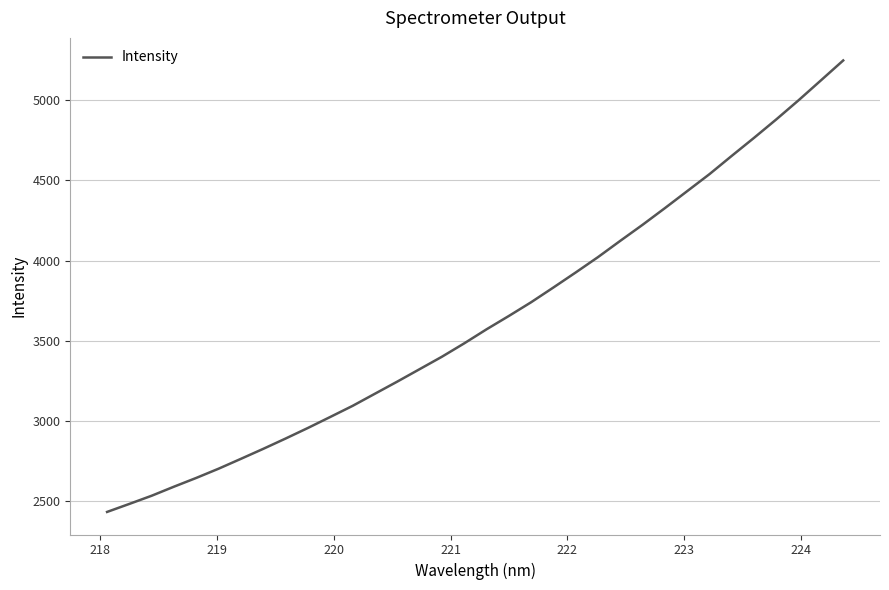

What is the minimum value shown in the chart?

2430.6